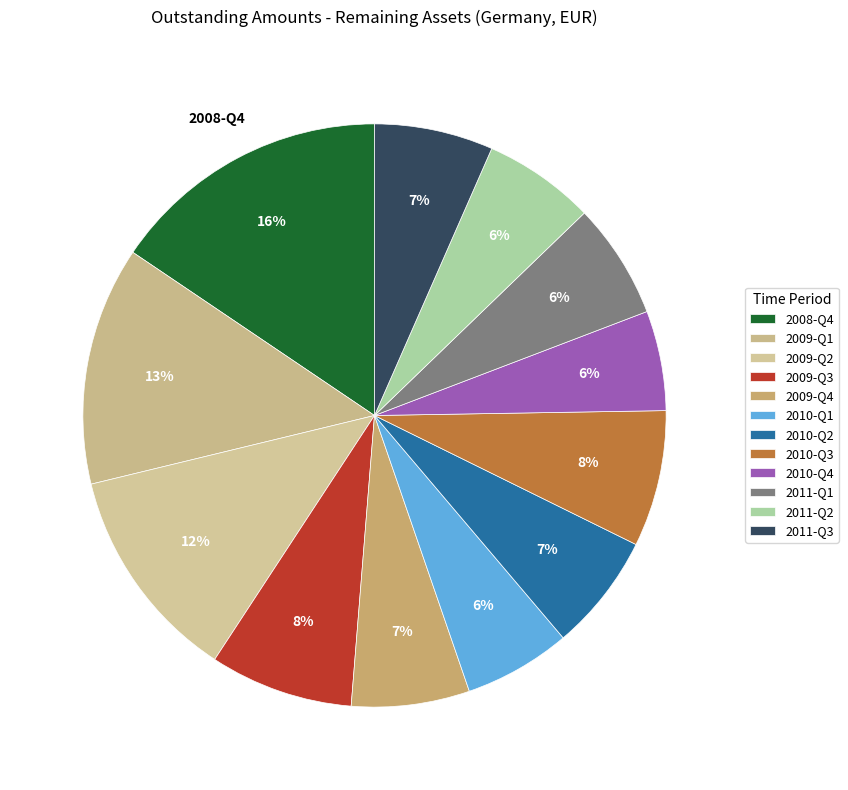

Is it true that 2011-Q1 is 6% of the pie?

True